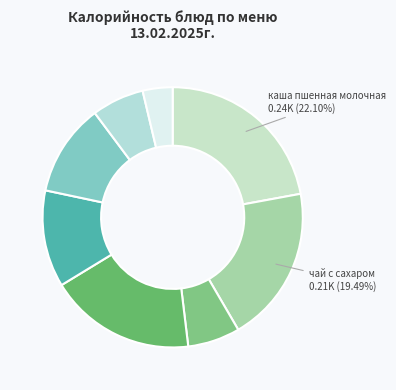

Count the number of slices in the pie.

8